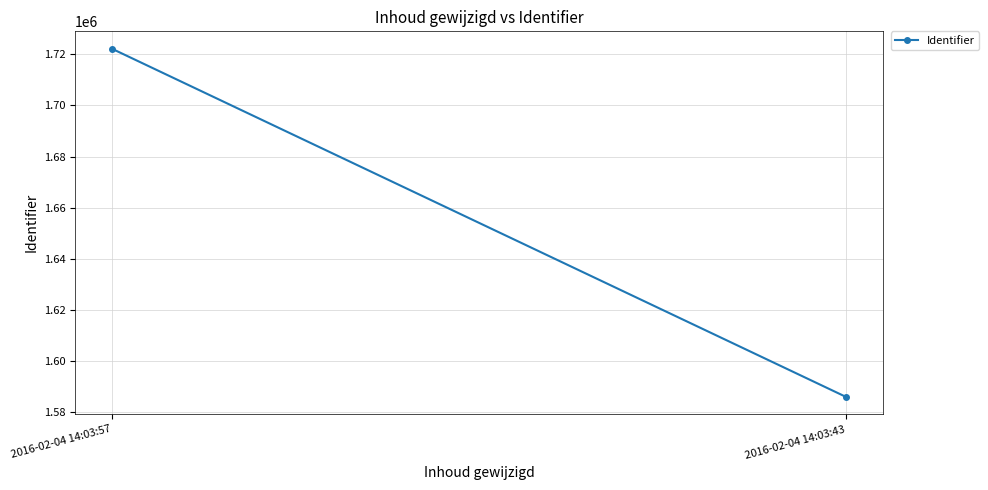

What is the value of the 2nd point from the left?

1586035